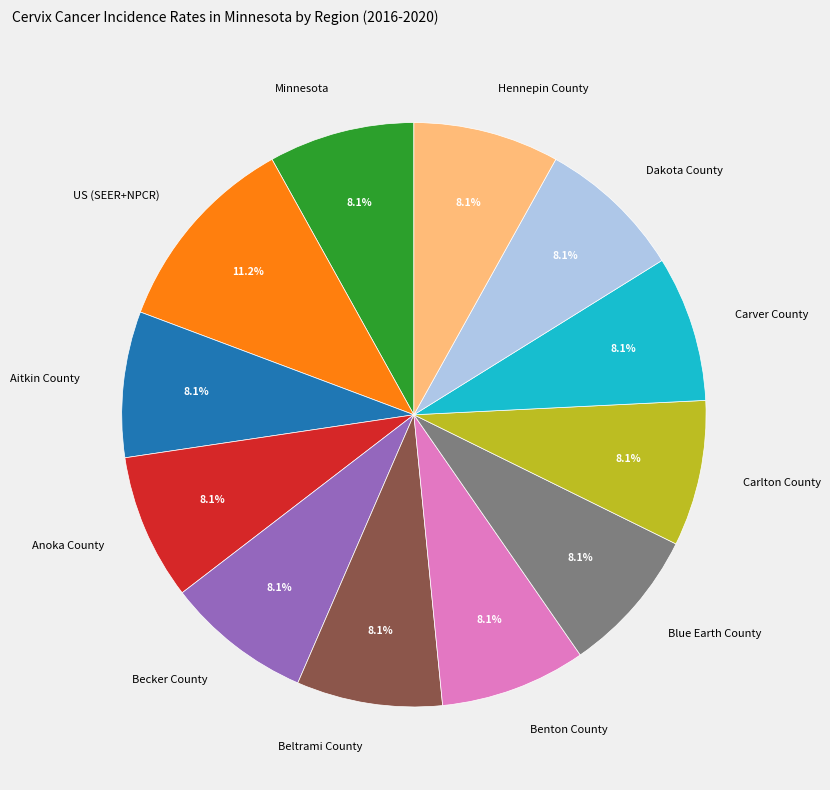

To the nearest percent, what percentage of the pie is Anoka County?

8%